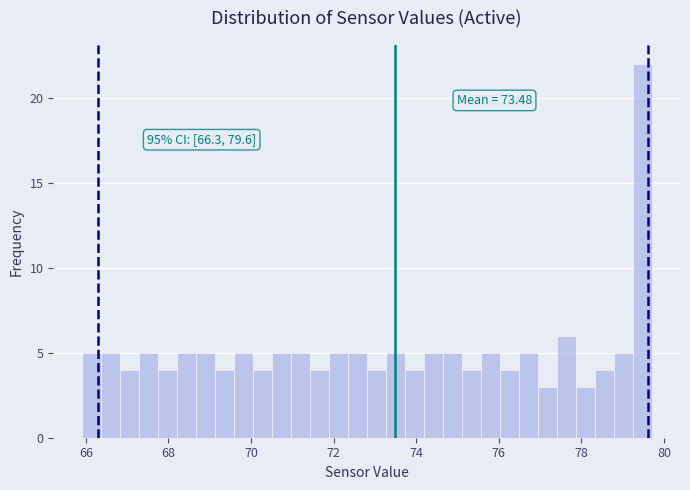

Read against the x-axis, roughly where is the centre of the tallest bar?

79.4